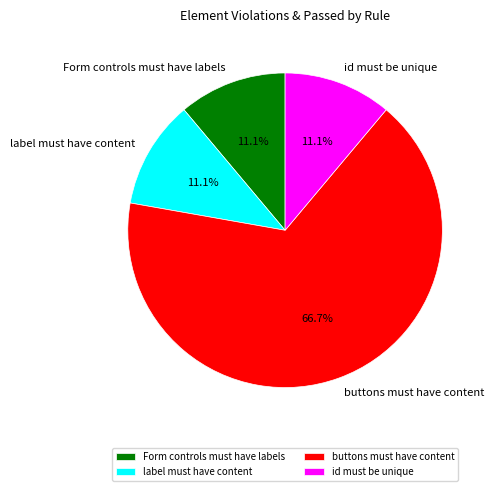

Which category has the biggest portion of the pie?

buttons must have content